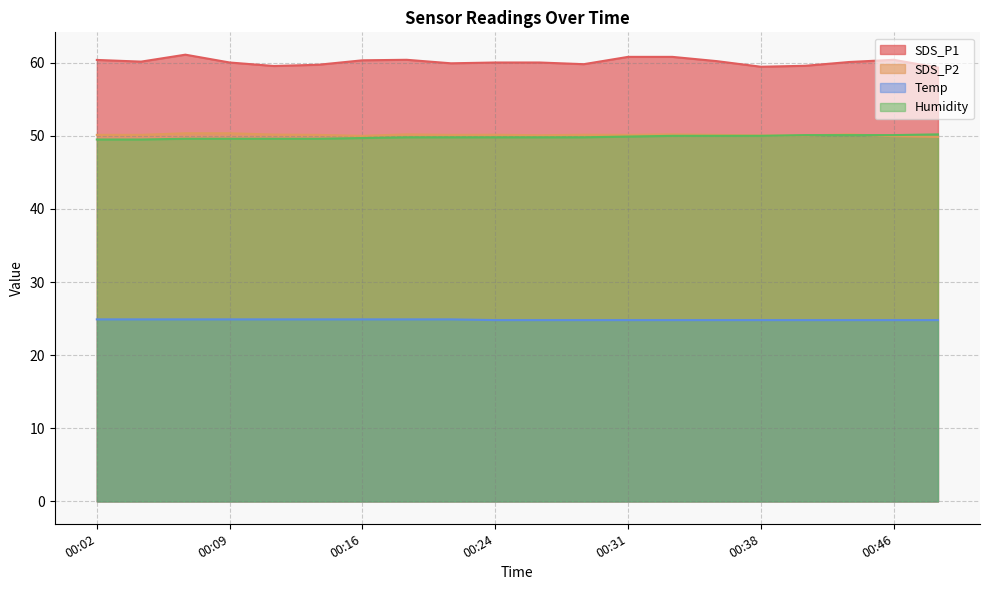

True or false: SDS_P1 and Humidity intersect in this chart.

False